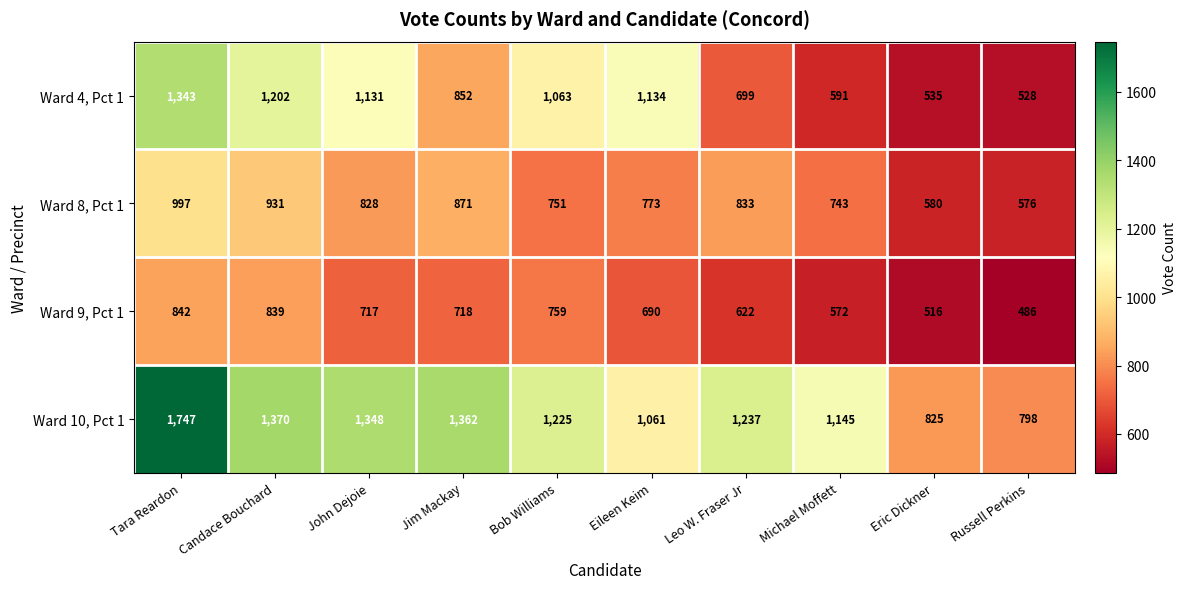

What is the sum of all Ward 8, Pct 1 values?

7883